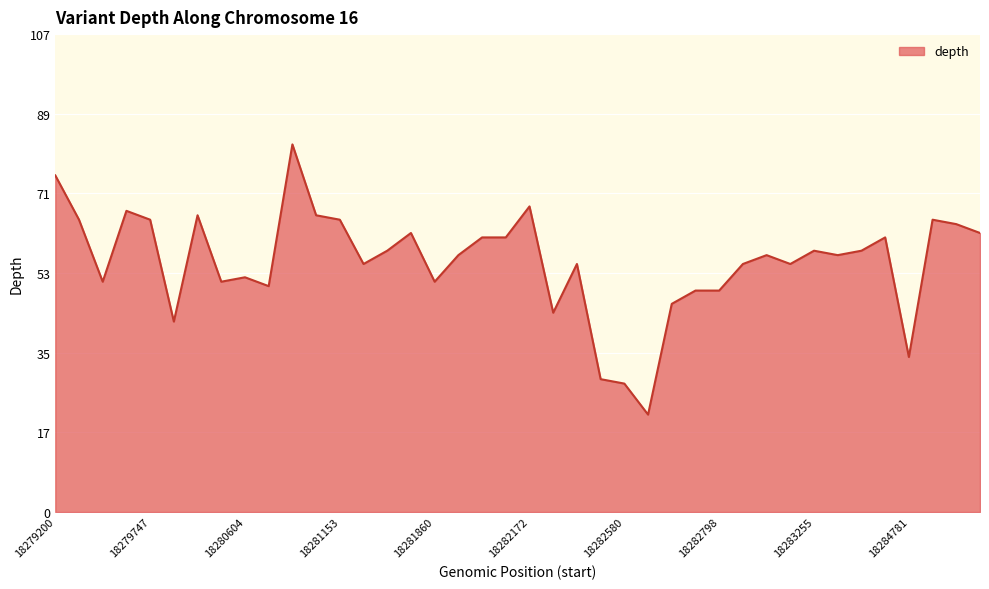

What is the minimum value shown in the chart?

22